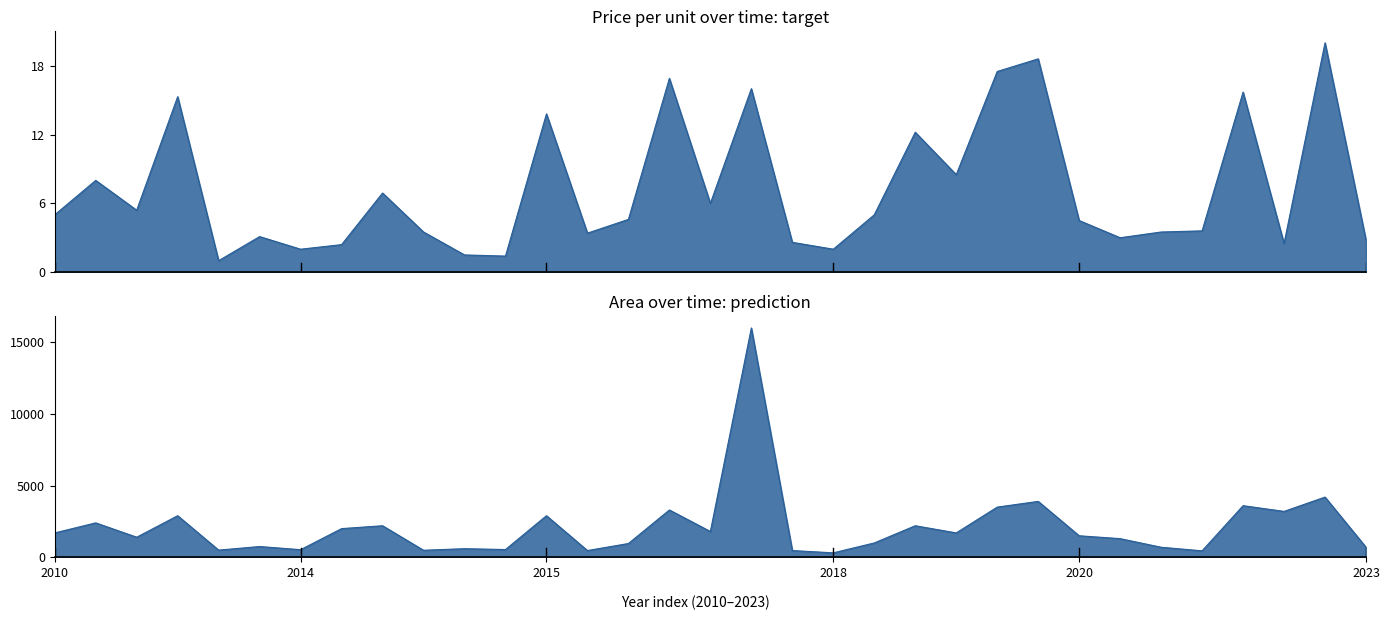

Where is the first local maximum for Price (man/unit)?

2012